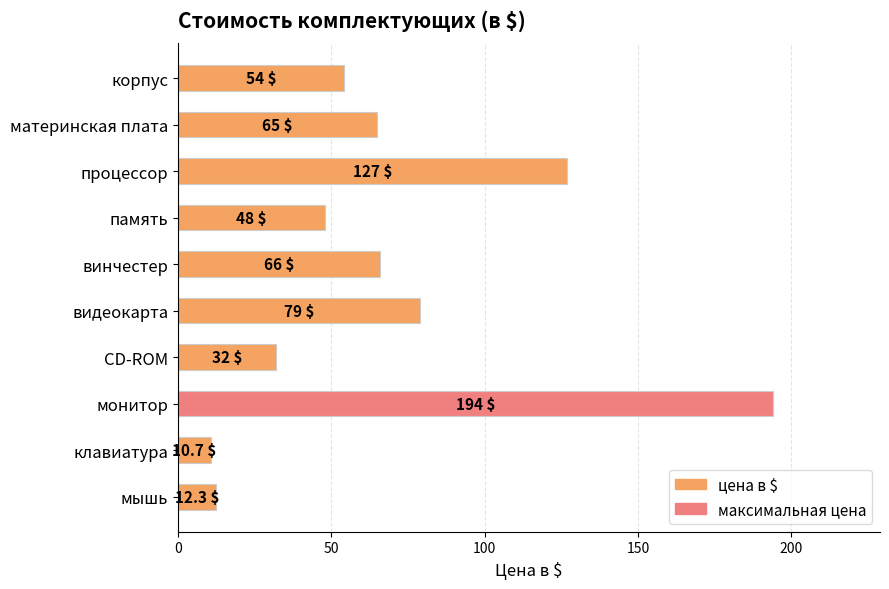

Reading bottom to top, list all the values displayed in this chart.

мышь=12.3	клавиатура=10.7	монитор=194.0	CD-ROM=32.0	видеокарта=79.0	винчестер=66.0	память=48.0	процессор=127.0	материнская плата=65.0	корпус=54.0